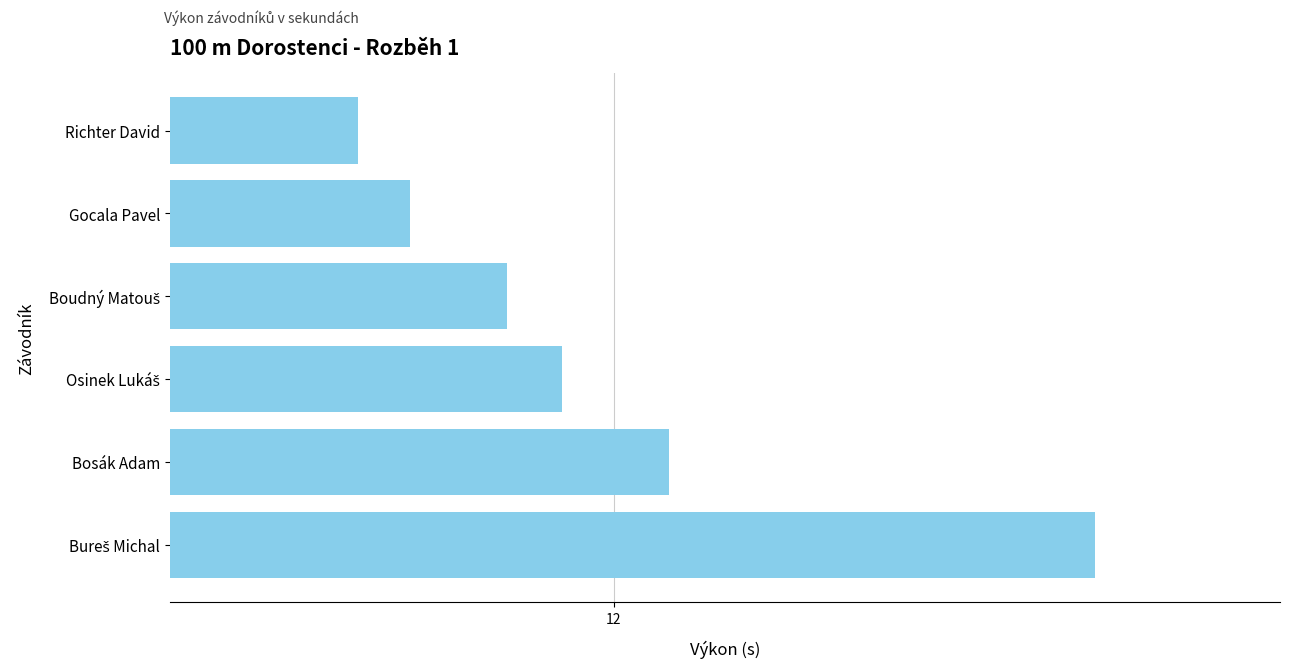

Does the chart contain any negative values?

No